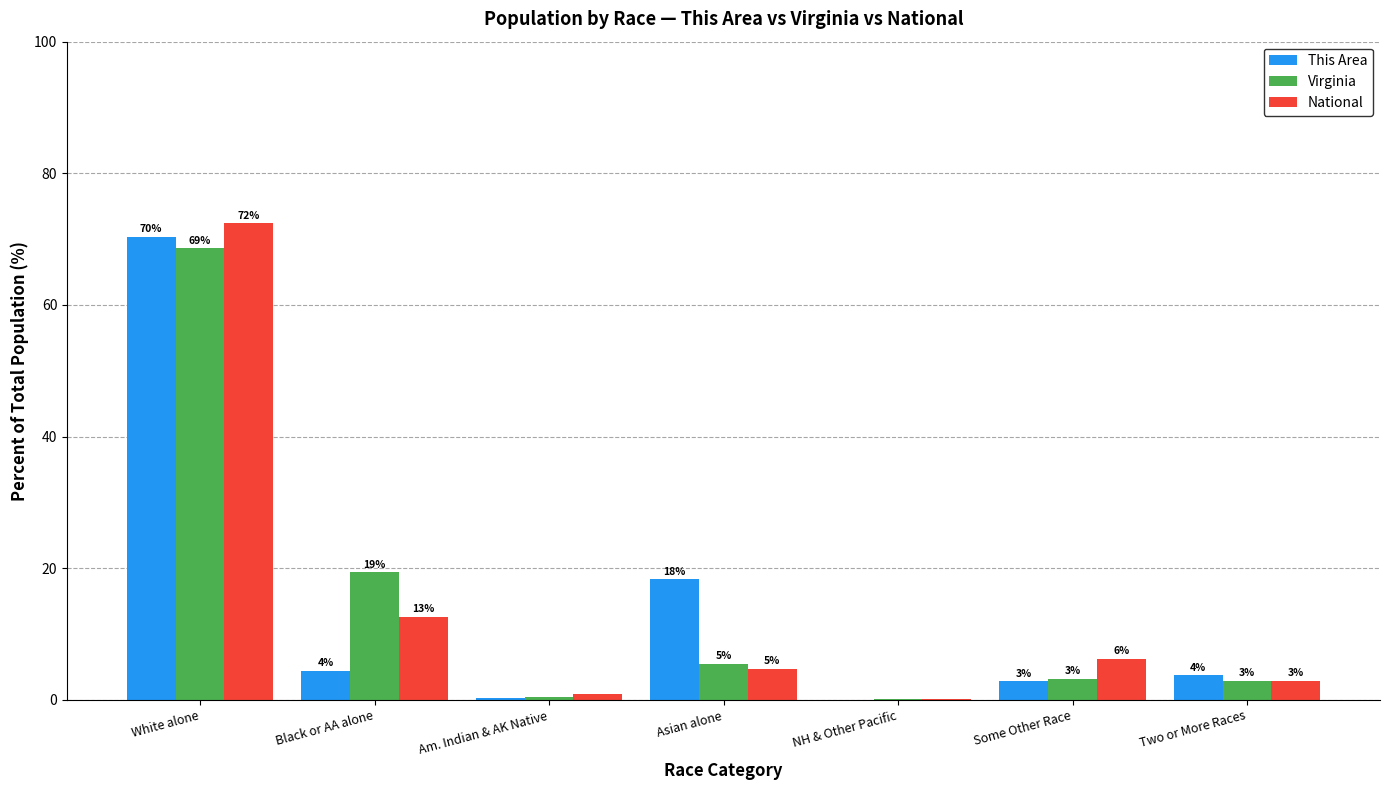

Is the value of National at Asian alone greater than the value of This Area at Asian alone?

No